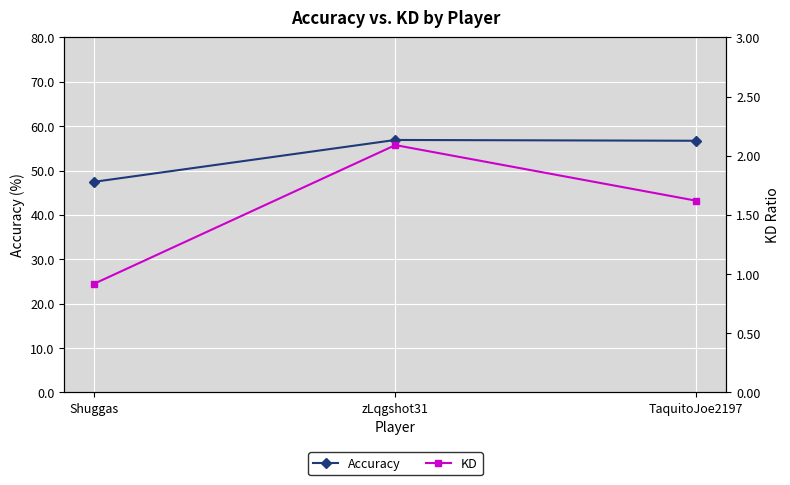

At which label does Accuracy first exceed 56?

zLqgshot31